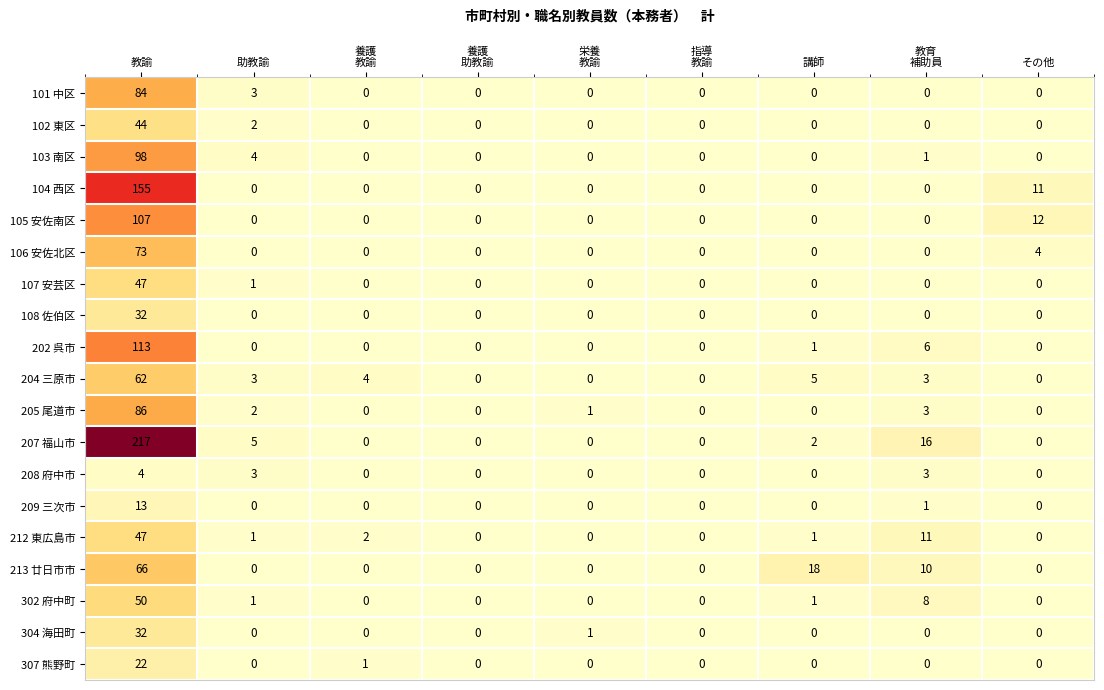

What is the total value across all series at 助教諭?

25